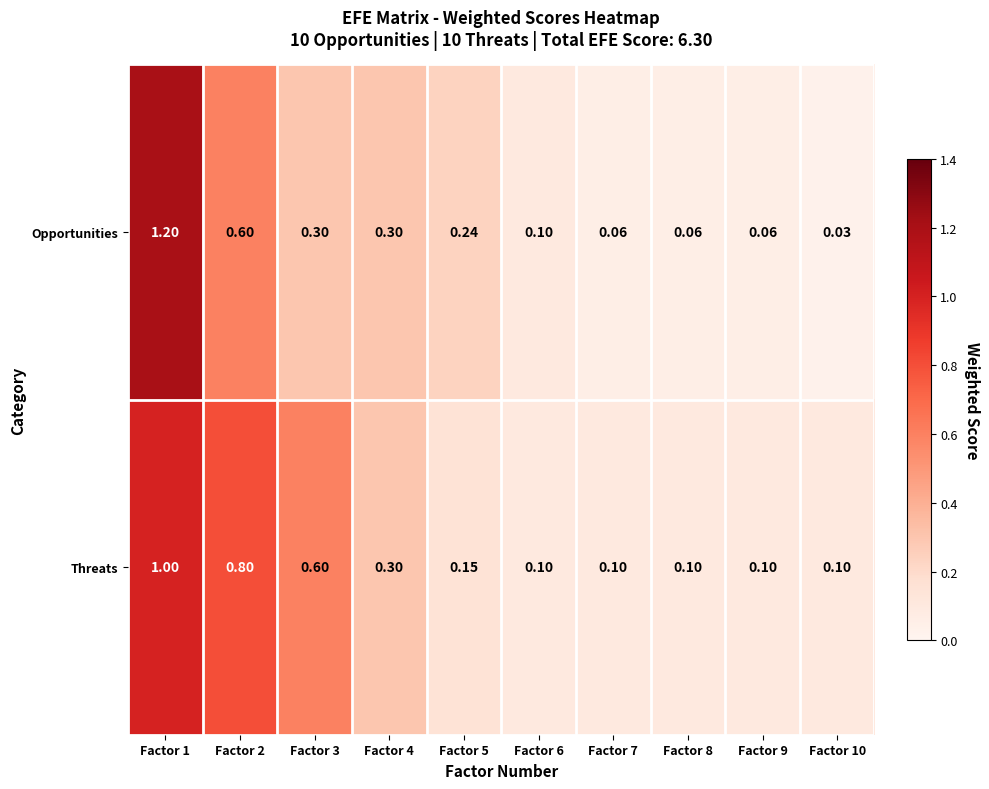

Which series has the largest total across all categories?

Threats